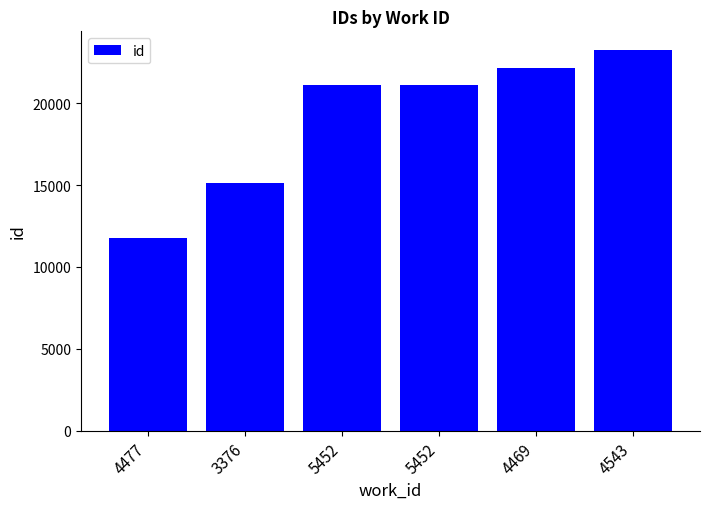

What is the difference between the maximum and minimum values?

11454